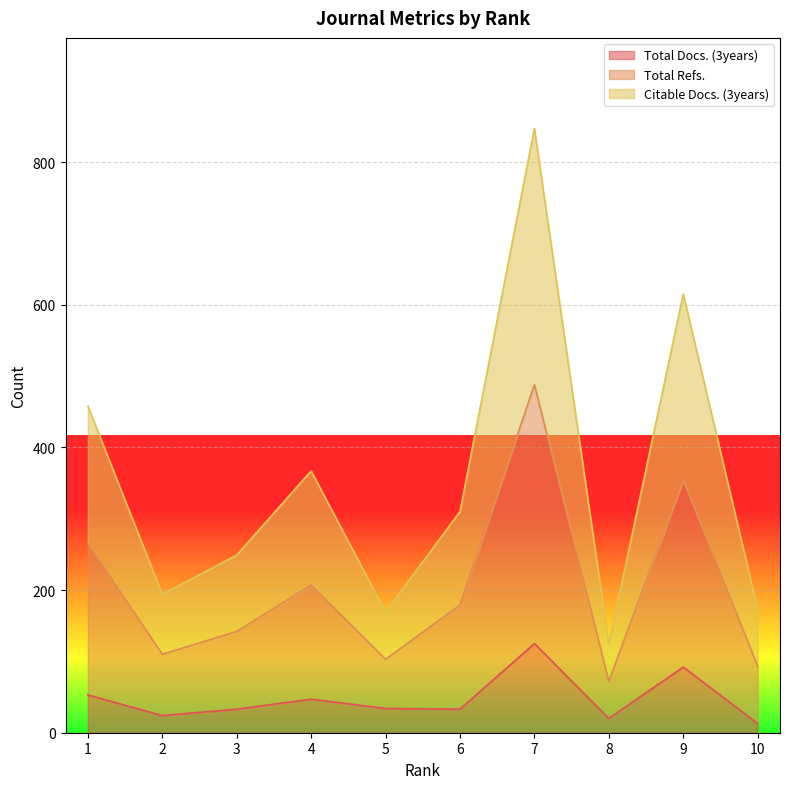

At which category is the sum across all series the highest?

7